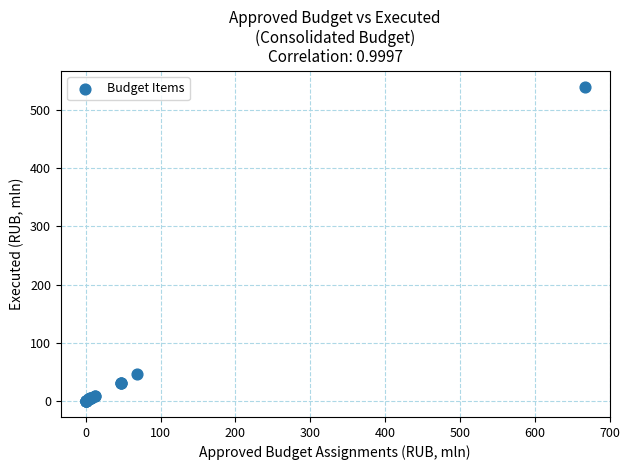

What Y value in the scatter plot is closest to 269?

46.8